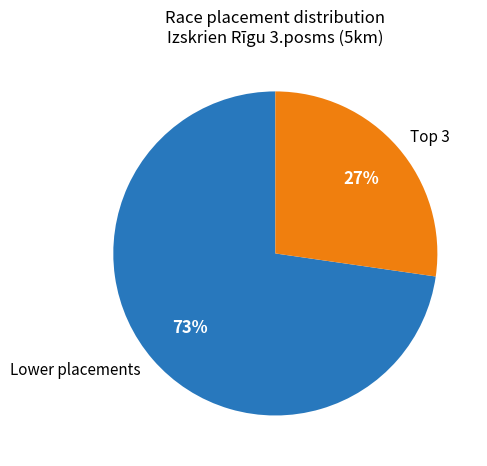

Rank the categories by value from lowest to highest.

Top 3, Lower placements